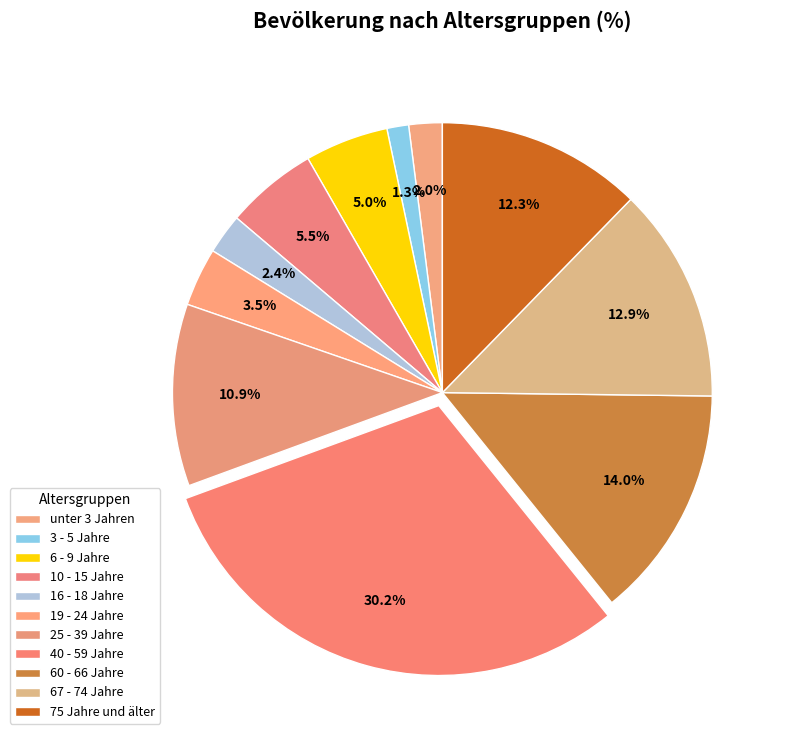

What percentage is NOT represented by 10 - 15 Jahre?

94.5%